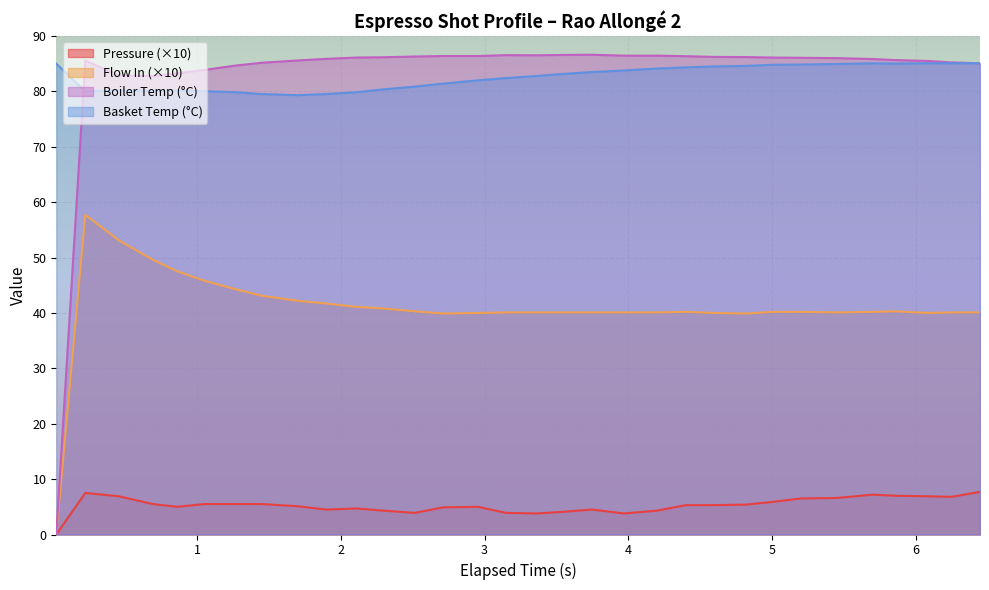

What are all the series names shown in the legend?

Pressure (×10), Flow In (×10), Boiler Temp (°C), Basket Temp (°C)